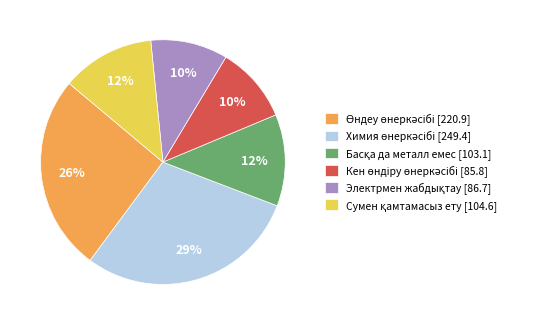

Does any single category account for the majority?

No